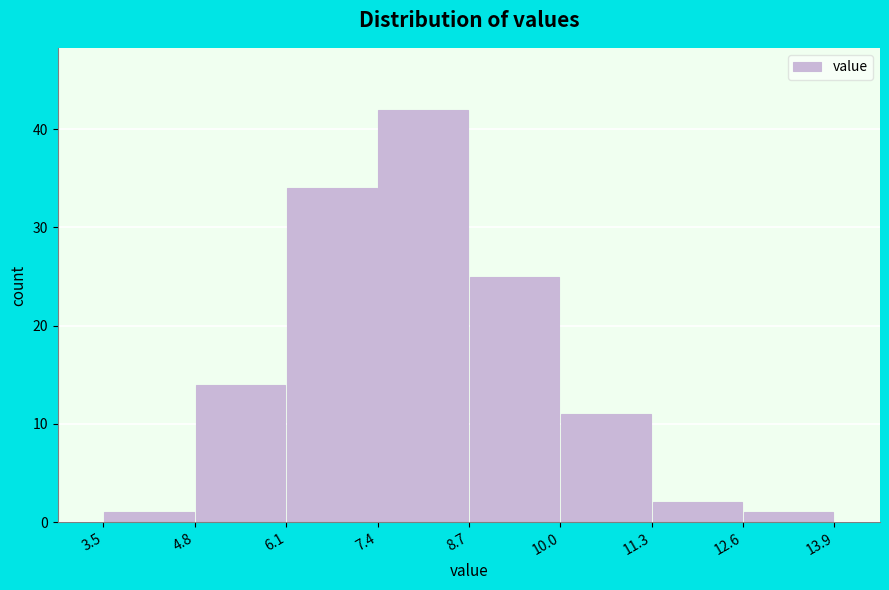

How tall is the bar that spans 8.7 to 10.0 on the x-axis? The values are not printed on the chart, so give them approximately, as read against the axis.

25